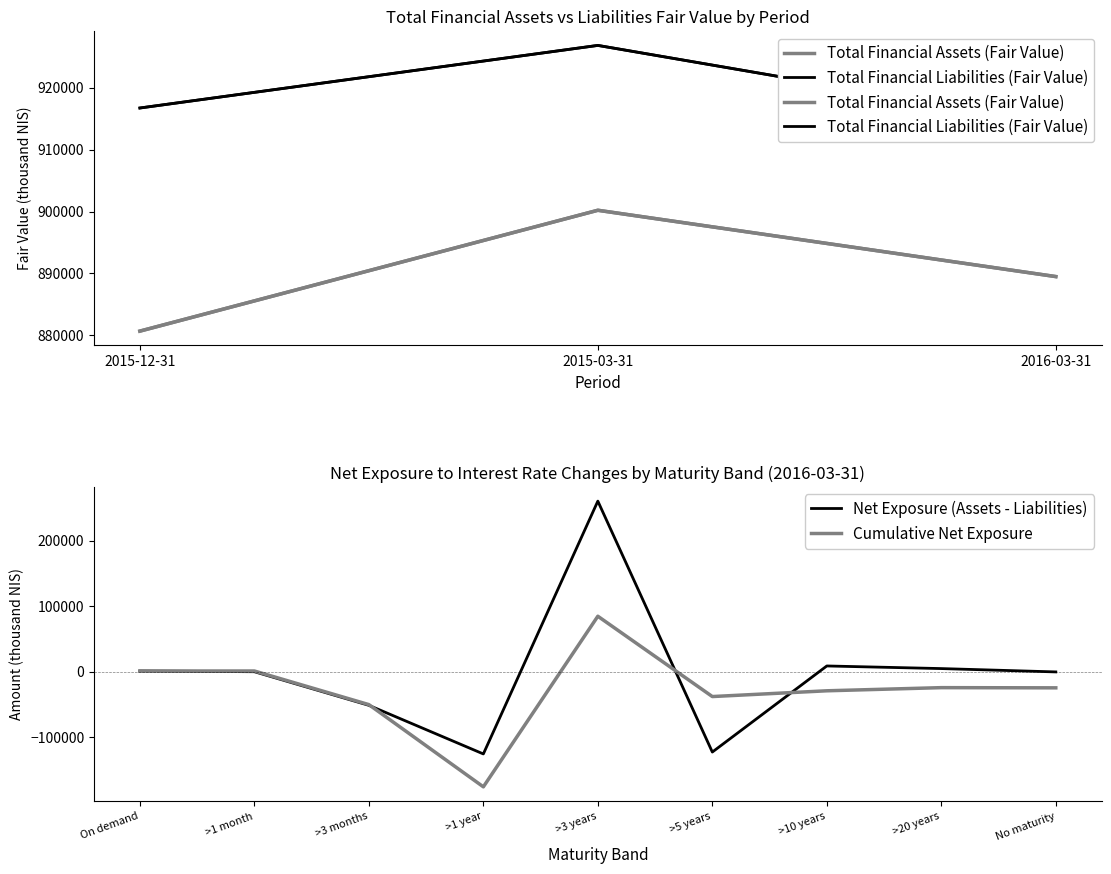

Which series has the largest range (max minus min)?

Total Financial Assets (Fair Value)